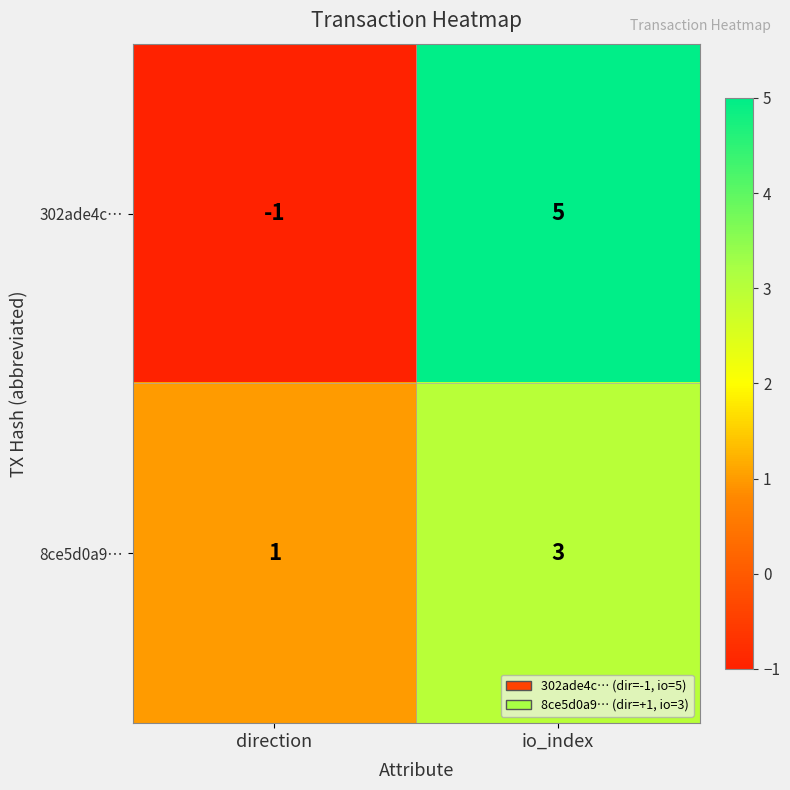

Reading right to left, list all the values displayed in this chart.

302ade4c…: io_index=5	direction=-1
8ce5d0a9…: io_index=3	direction=1